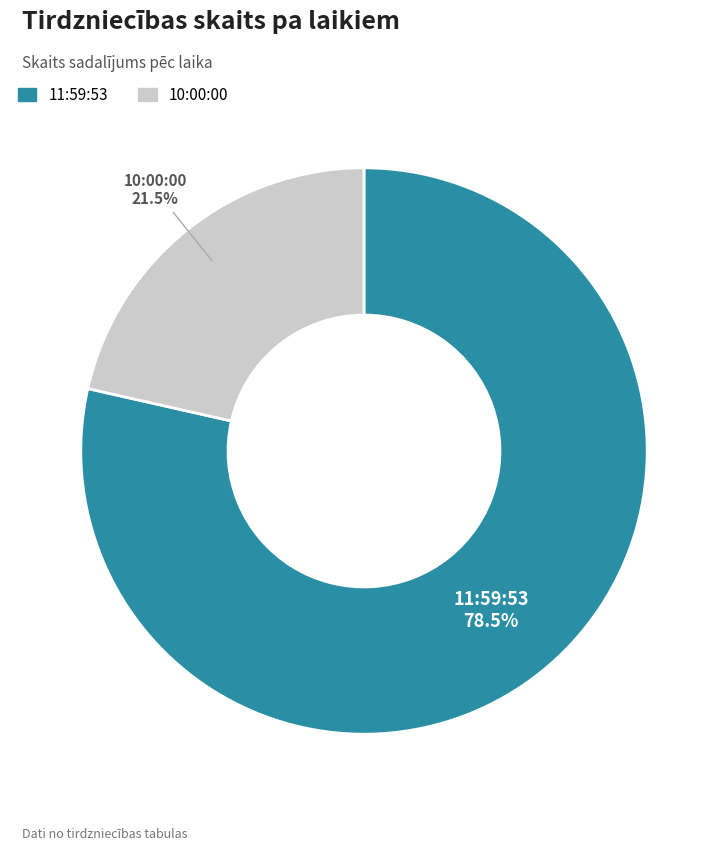

How much of the chart is everything except 11:59:53?

21.5%